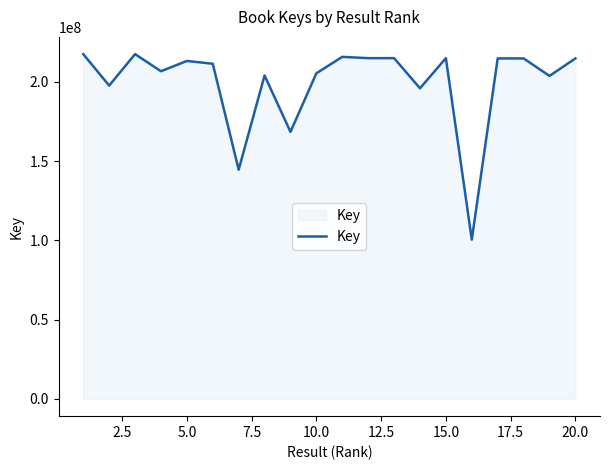

What is the smallest value displayed?

100403786